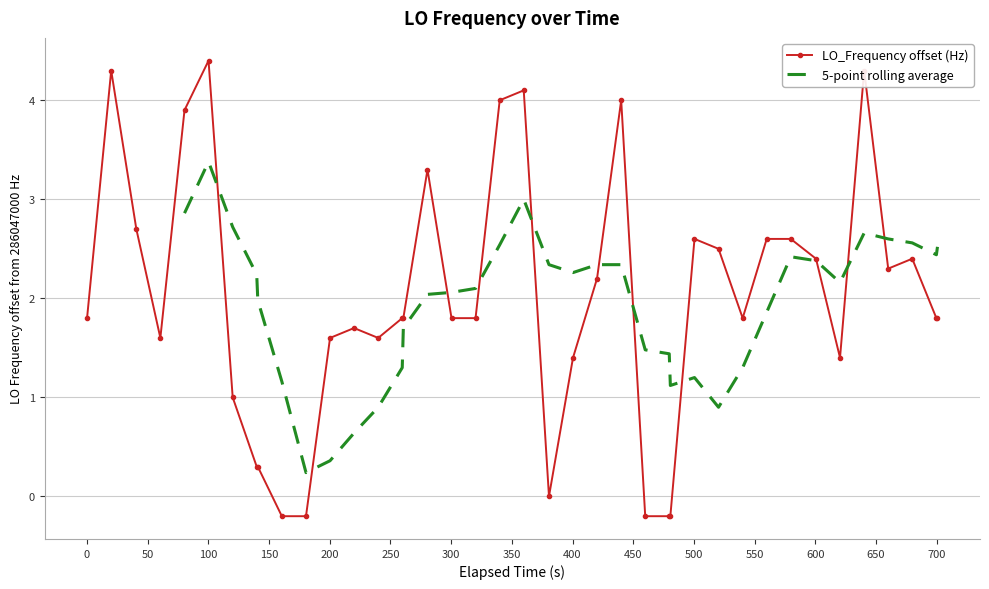

What is the average value?

2.0